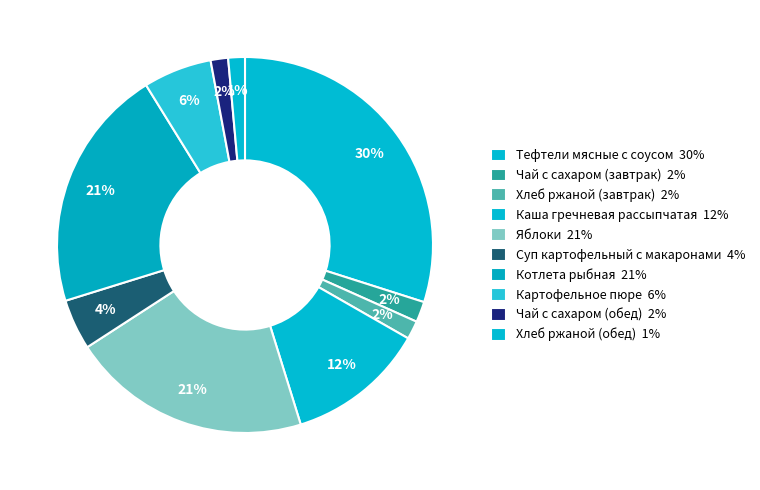

Which slice is the smallest?

Хлеб ржаной (обед)